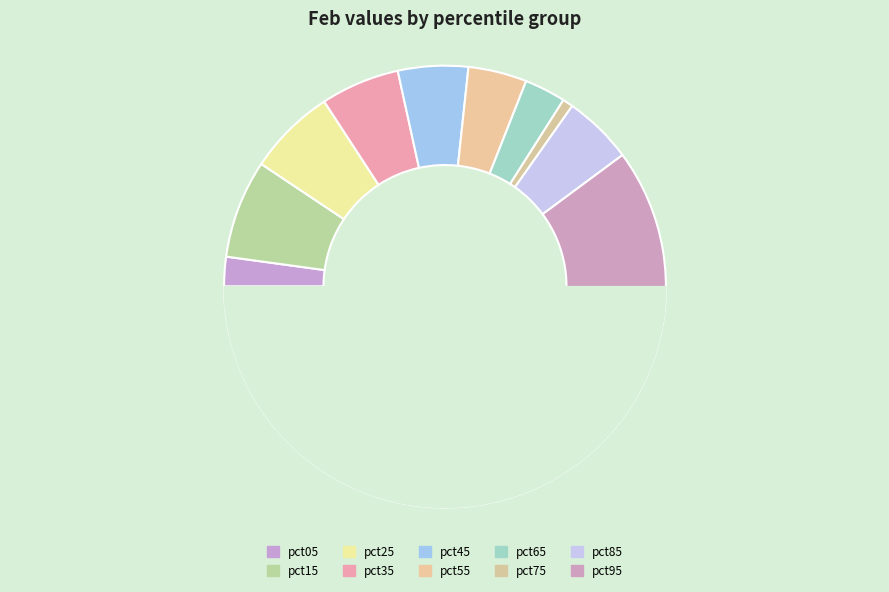

The pct05 slice represents 2% of the pie. True or false?

True